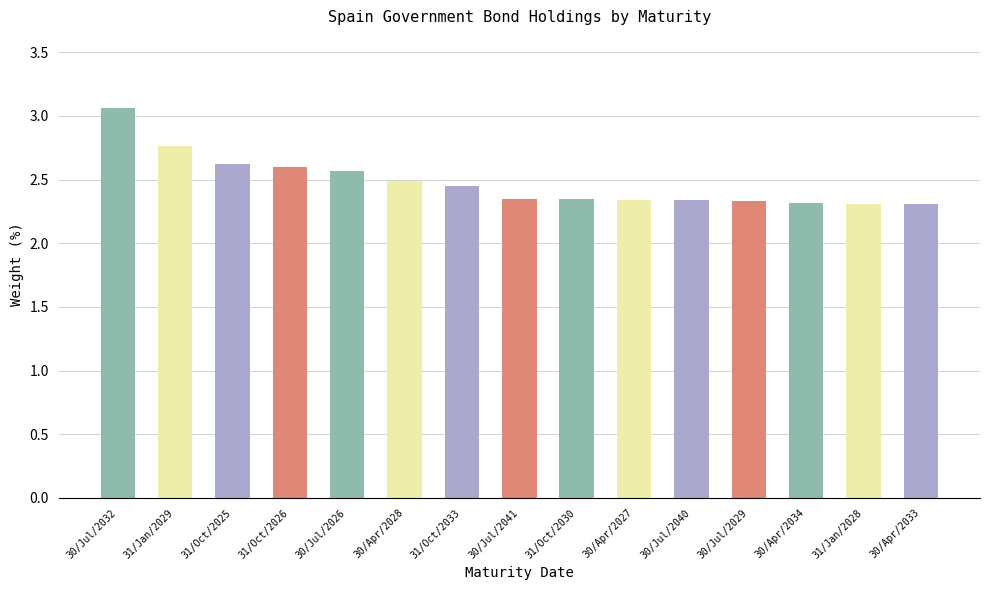

What is the sum of all values?

37.2